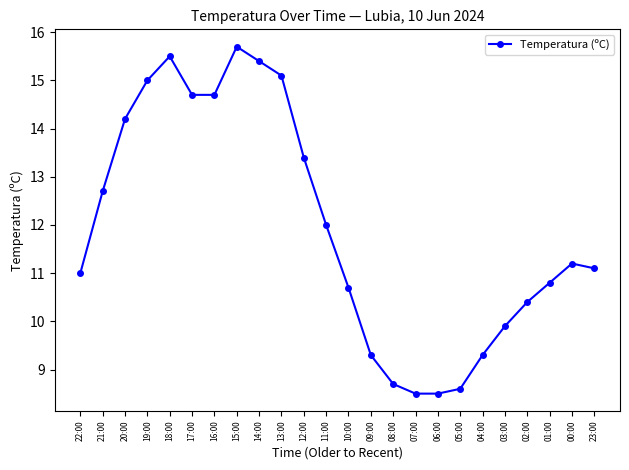

What is the label of the 7th point from the right?

05:00